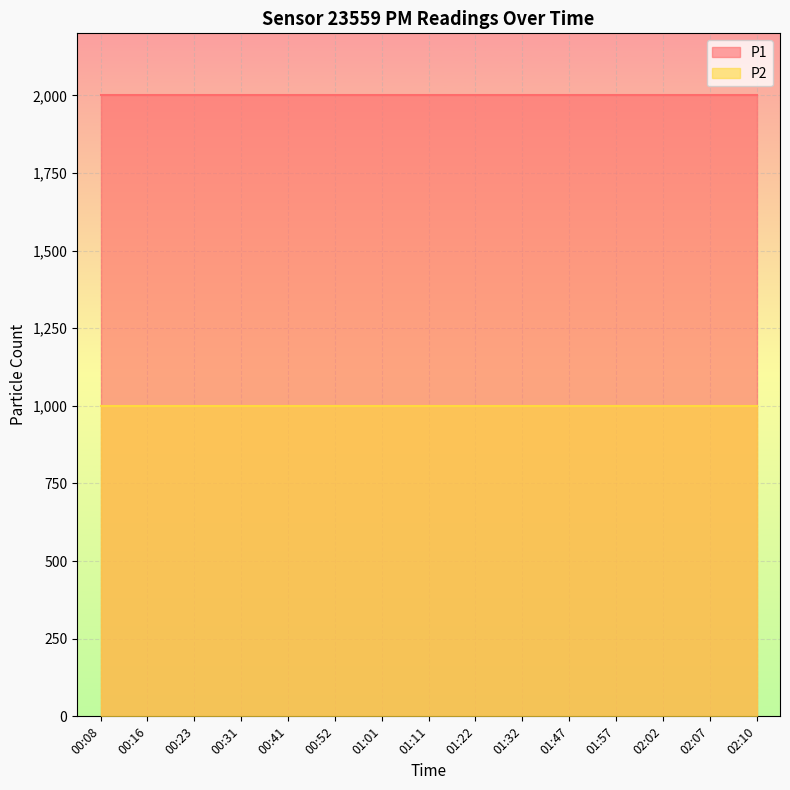

Which series has the largest range (max minus min)?

P1